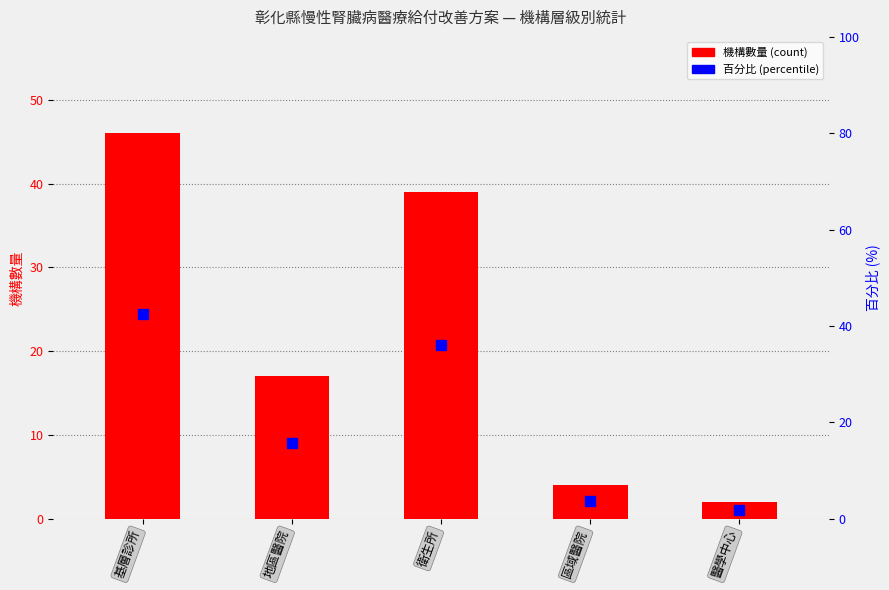

At how many categories does at least one series exceed 12?

3